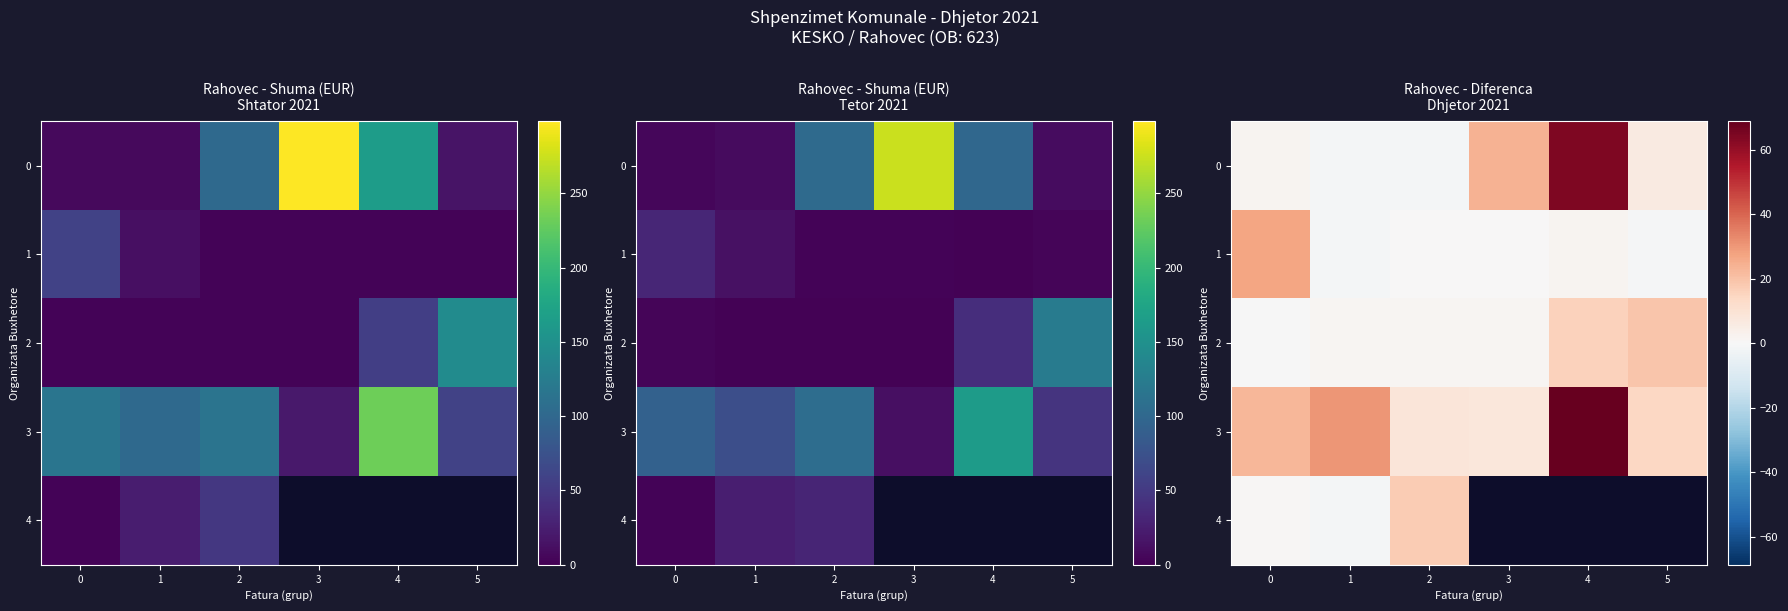

Between 2 and 1, which is larger?

2